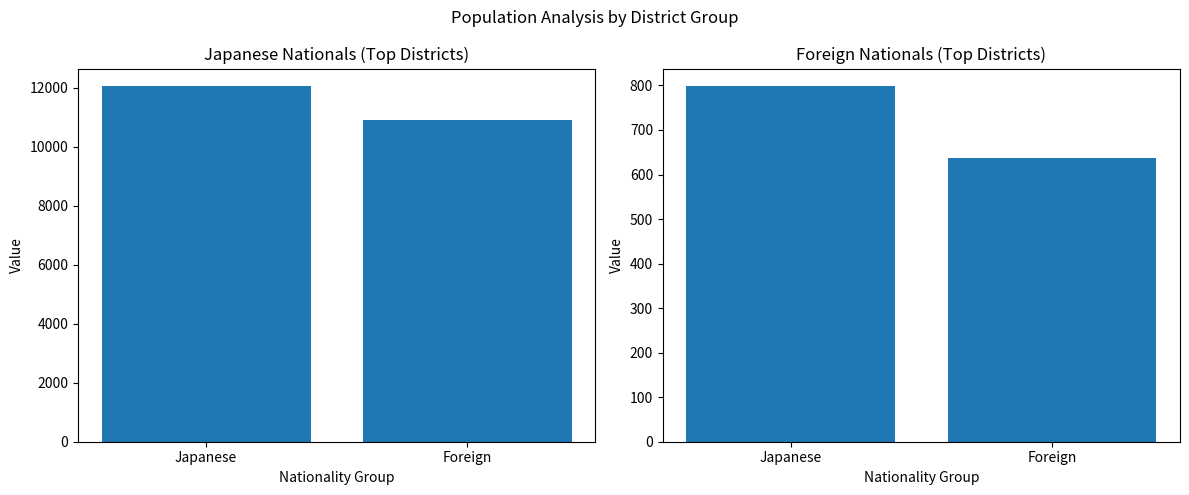

What is the value of the Japanese bar at the 1st from the left?

12049